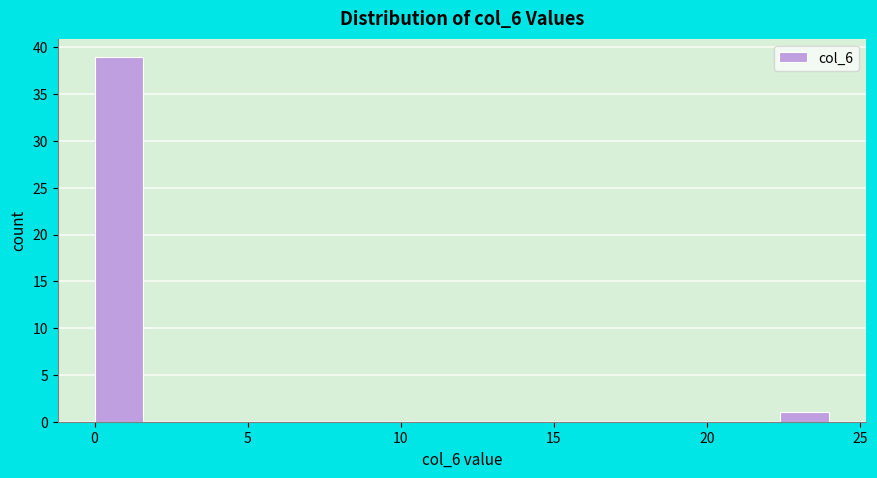

Read against the x-axis, roughly where is the centre of the tallest bar?

1.0